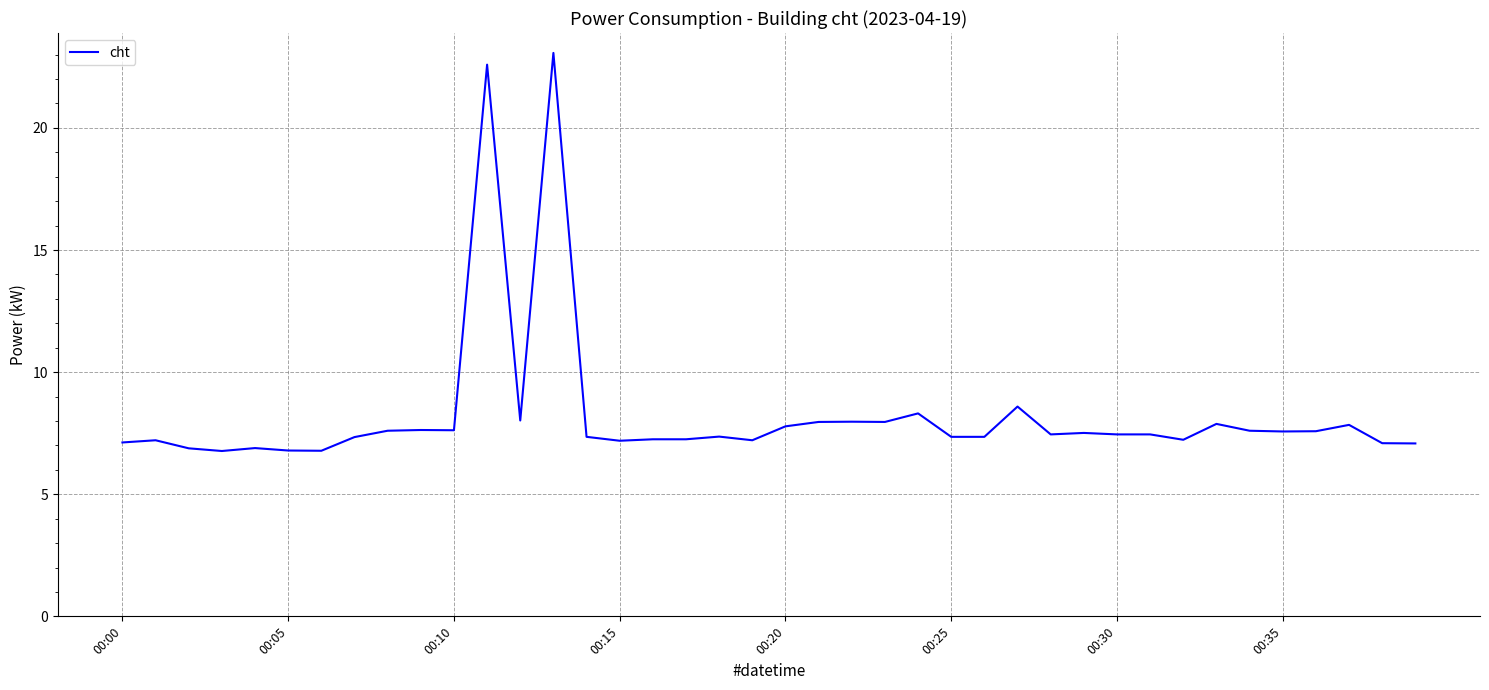

What is the maximum value shown in the chart?

23.1